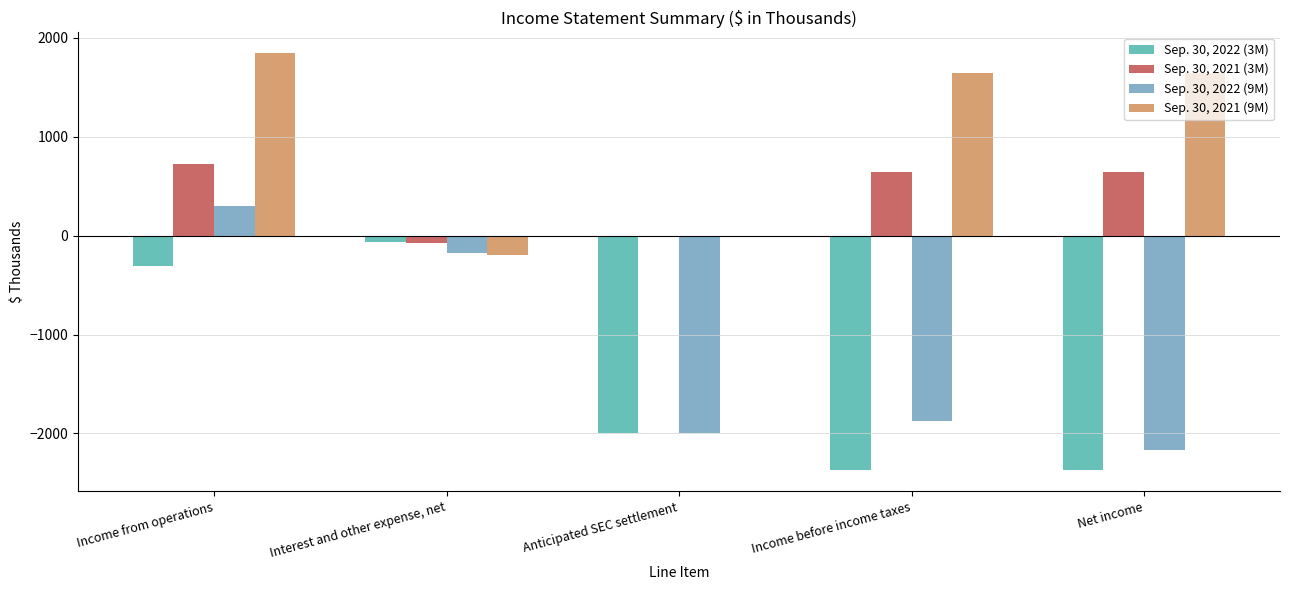

Between Income before income taxes and Net income, which series saw the biggest shift?

Sep. 30, 2022 (9M)